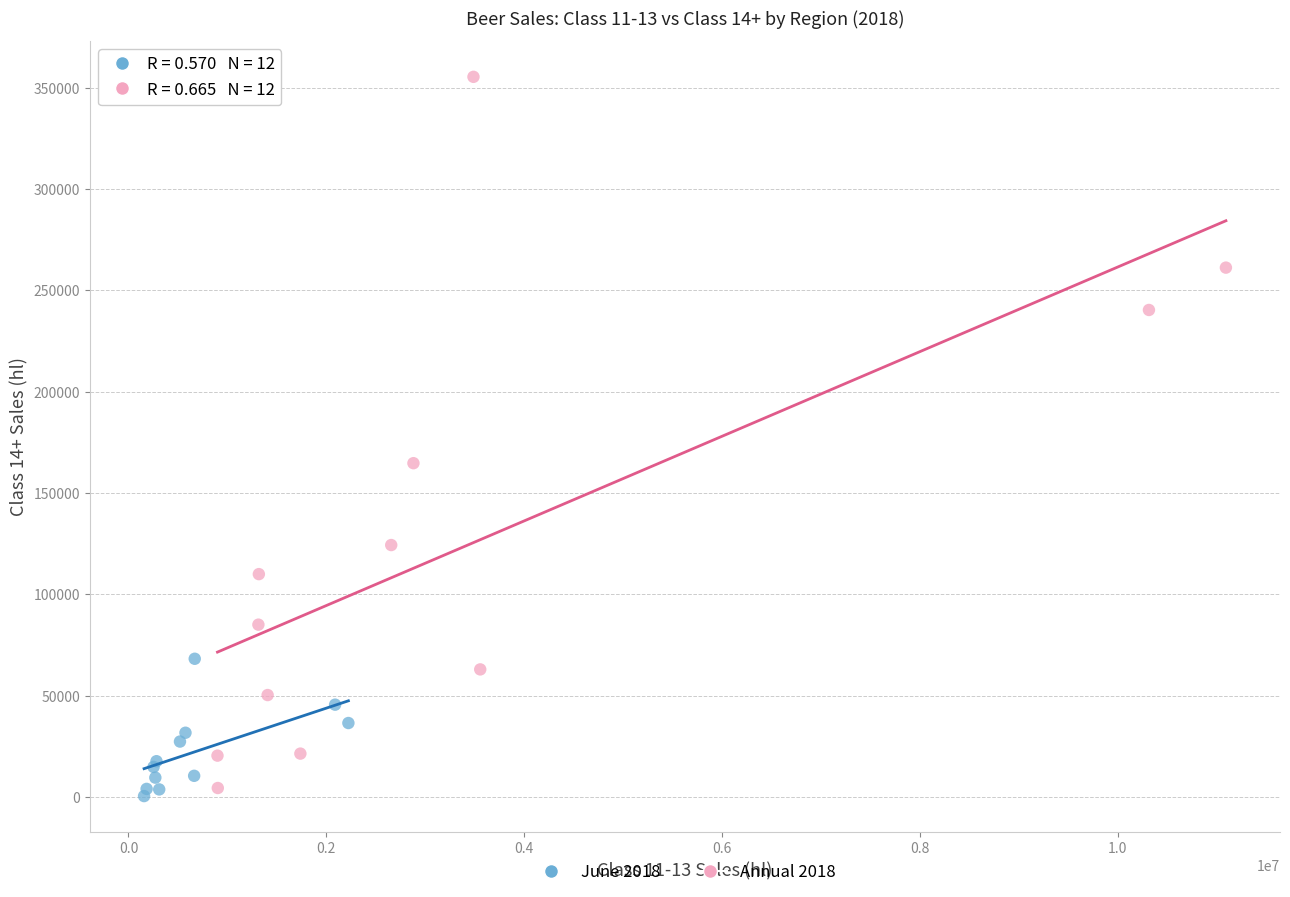

Which series contains the lowest Y value?

June 2018